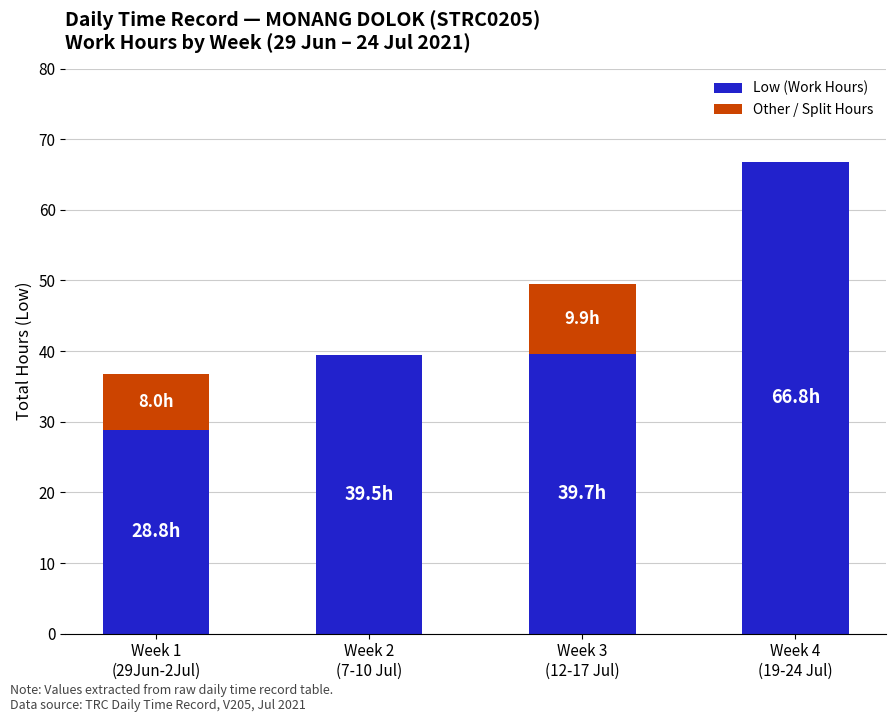

What is the total value across all series at Week 1
(29Jun-2Jul)?

36.8